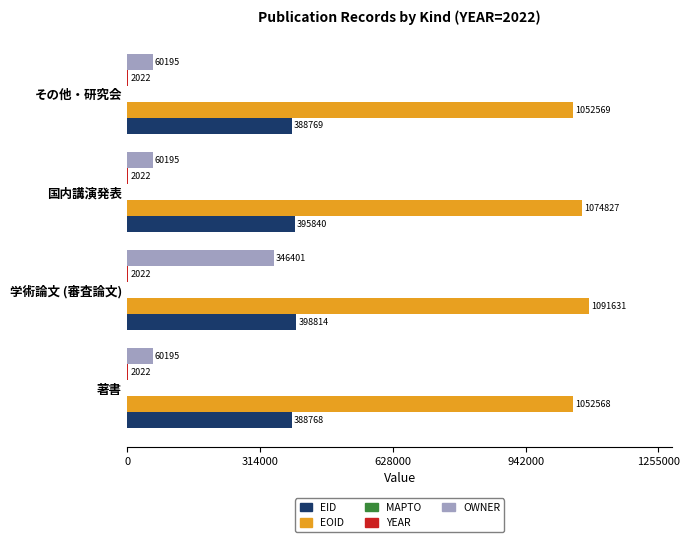

Is it true that EOID equals 393824 at 国内講演発表?

False